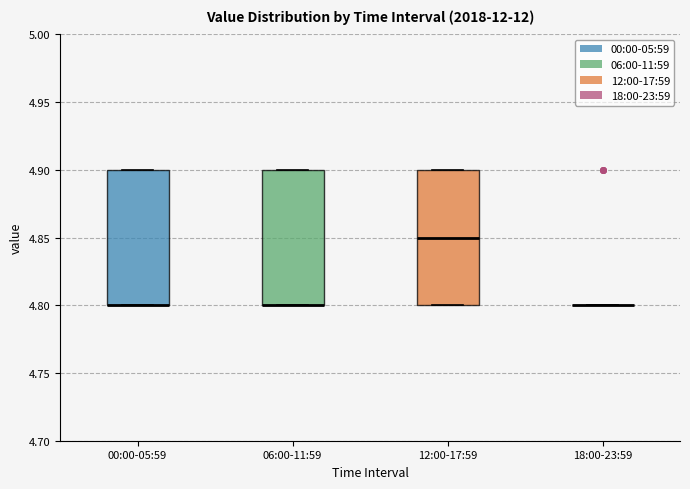

Reading left to right, transcribe this box plot: for each box, give where its median line is, the range the box spans, and where its two whiskers end, as read against the y-axis. The values are not printed on the chart, so give them approximately, as read against the axis.

00:00-05:59: median 4.80 (drawn on the box's lower edge), box 4.80 to 4.90, whiskers 4.80 to 4.90
06:00-11:59: median 4.80 (drawn on the box's lower edge), box 4.80 to 4.90, whiskers 4.80 to 4.90
12:00-17:59: median 4.85, box 4.80 to 4.90, whiskers 4.80 to 4.90
18:00-23:59: box collapsed to a line at 4.80, whiskers 4.80 to 4.80